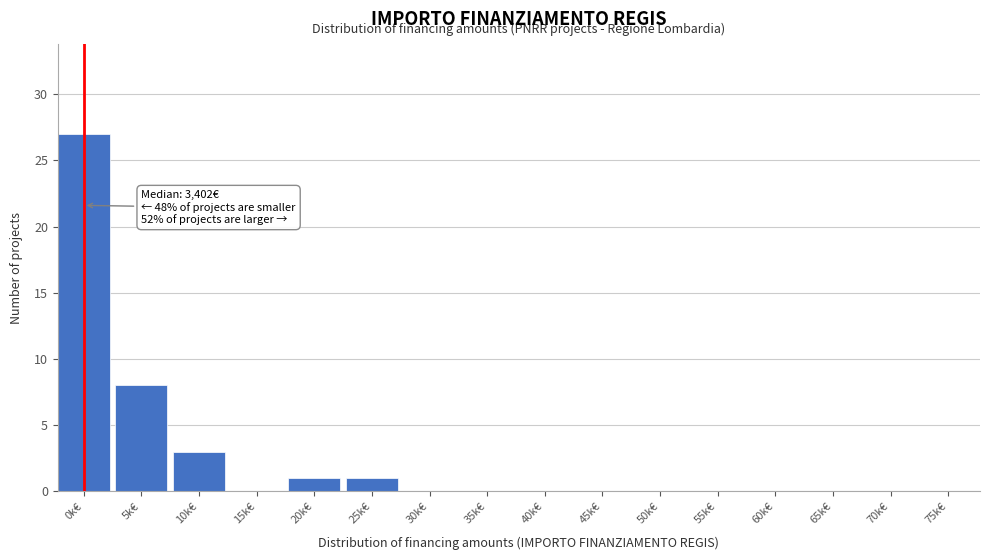

Reading right to left, list all the values displayed in this chart.

75k€=0	70k€=0	65k€=0	60k€=0	55k€=0	50k€=0	45k€=0	40k€=0	35k€=0	30k€=0	25k€=1	20k€=1	15k€=0	10k€=3	5k€=8	0k€=27